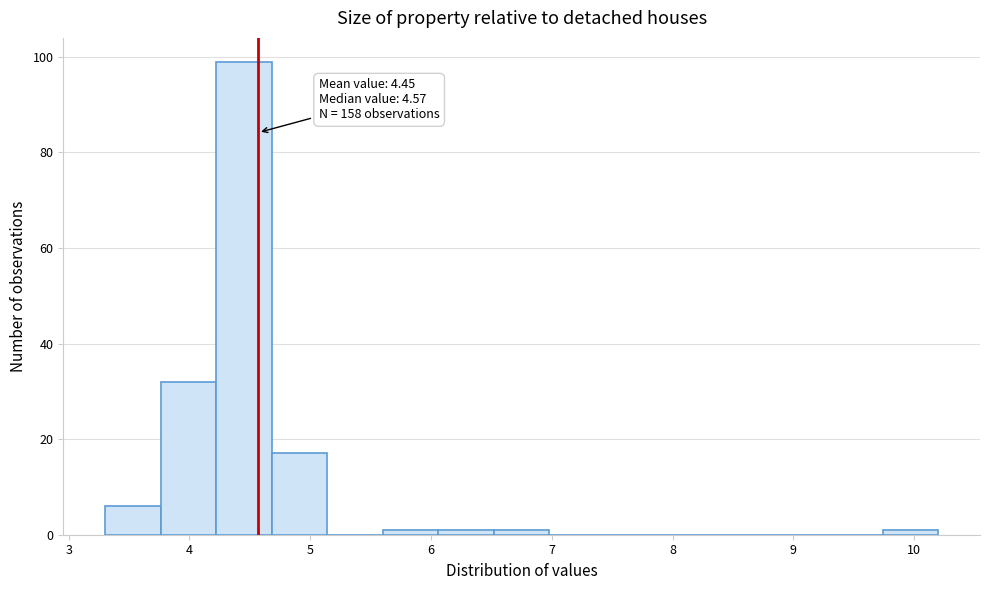

Over which range of the x-axis is the bar tallest?

4.22 to 4.68